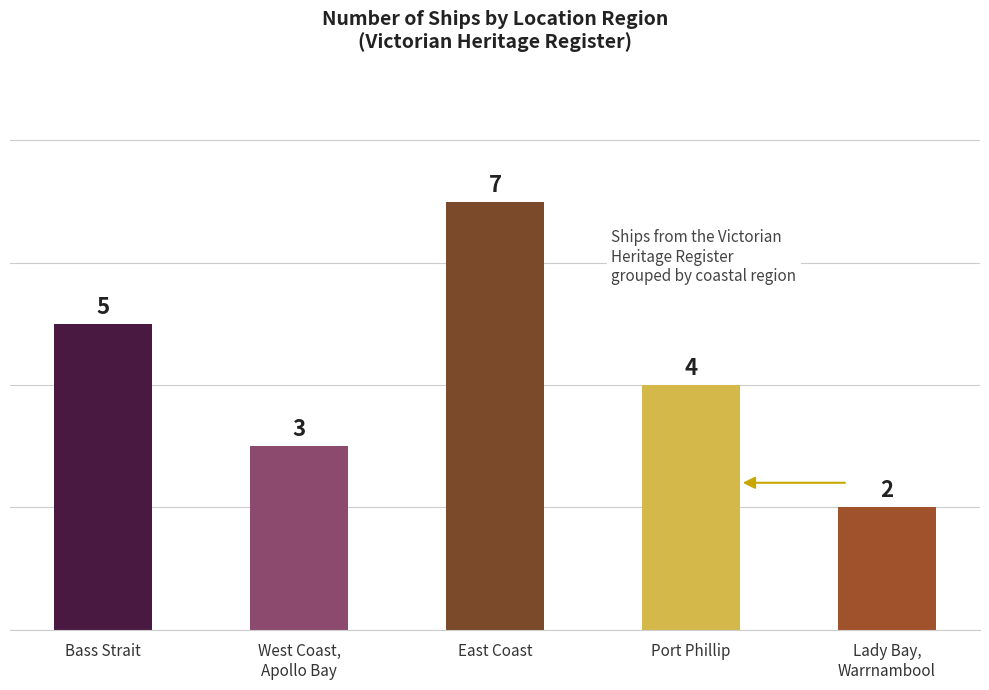

What is the label of the 1st bar from the left?

Bass Strait